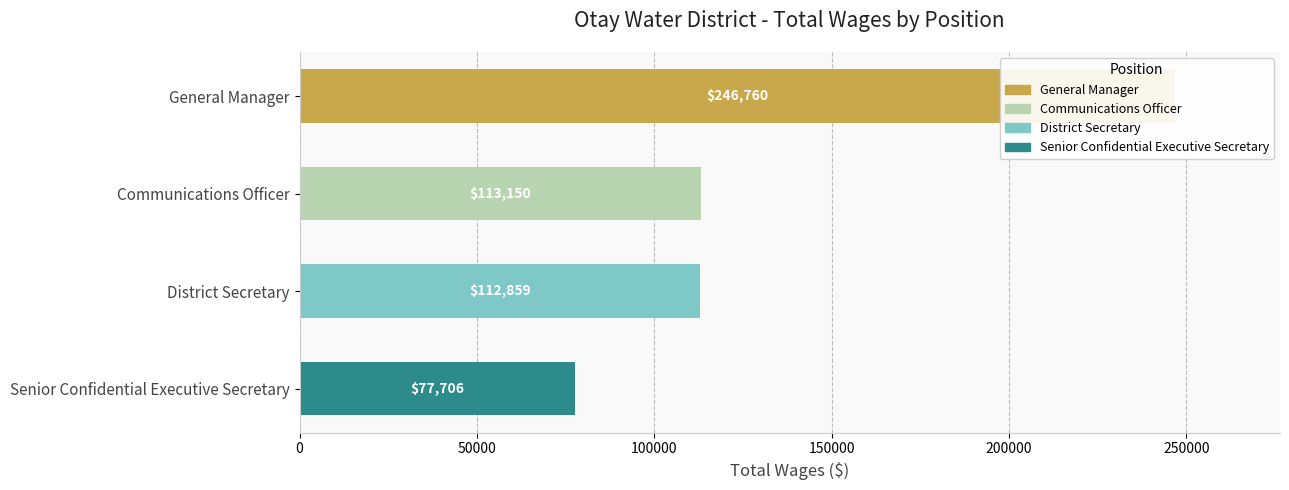

Does the chart contain any negative values?

No